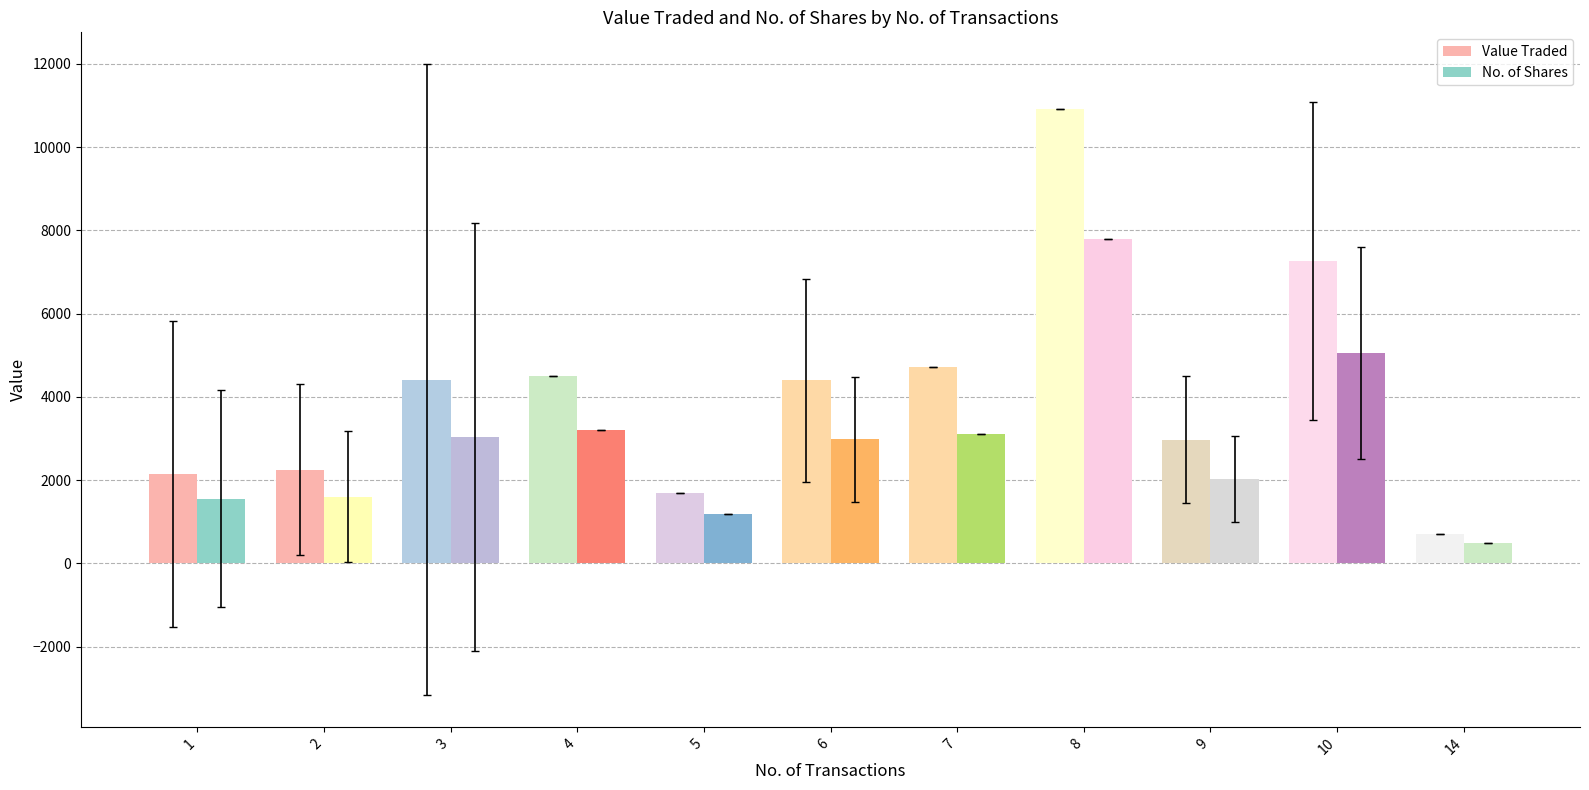

How many bars are there in each group?

2